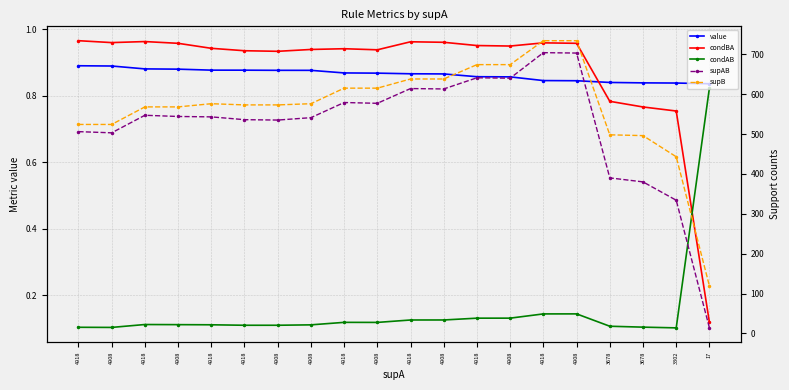

Reading left to right, transcribe all the data shown in this chart.

value: 0.9	0.9	0.9	0.9	0.9	0.9	0.9	0.9	0.9	0.9	0.9	0.9	0.9	0.9	0.8	0.8	0.8	0.8	0.8	0.8
condBA: 1.0	1.0	1.0	1.0	0.9	0.9	0.9	0.9	0.9	0.9	1.0	1.0	1.0	0.9	1.0	1.0	0.8	0.8	0.8	0.1
condAB: 0.1	0.1	0.1	0.1	0.1	0.1	0.1	0.1	0.1	0.1	0.1	0.1	0.1	0.1	0.1	0.1	0.1	0.1	0.1	0.8
supAB: 506.0	503.0	547.0	544.0	543.0	536.0	535.0	541.0	579.0	577.0	614.0	613.0	641.0	640.0	704.0	703.0	390.0	380.0	334.0	14.0
supB: 524.0	524.0	568.0	568.0	576.0	573.0	573.0	576.0	615.0	615.0	638.0	638.0	674.0	674.0	734.0	734.0	498.0	496.0	443.0	119.0